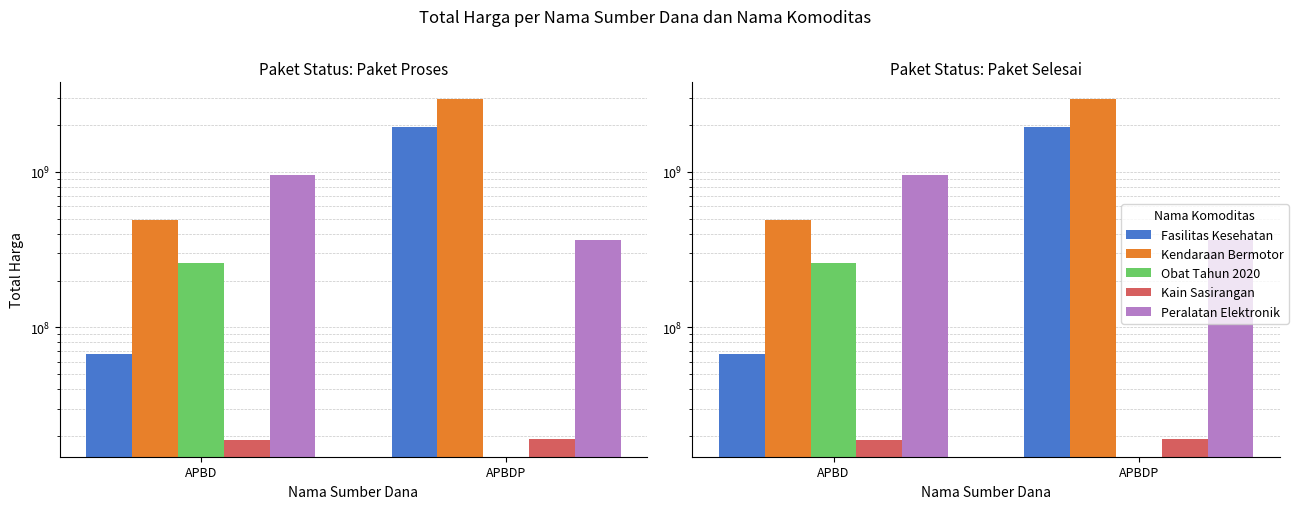

What is the difference between the Peralatan Elektronik values at APBDP and APBD?

586313200